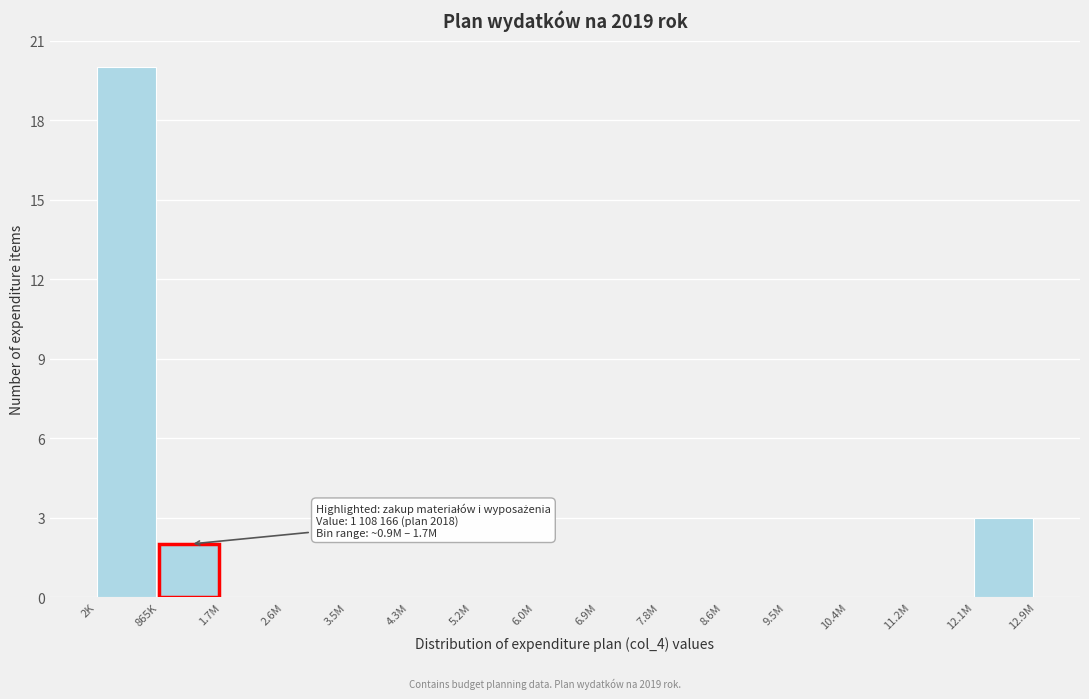

Reading left to right, extract all data points from this chart.

2K=20	865K=2	1.7M=0	2.6M=0	3.5M=0	4.3M=0	5.2M=0	6.0M=0	6.9M=0	7.8M=0	8.6M=0	9.5M=0	10.4M=0	11.2M=0	12.1M=3